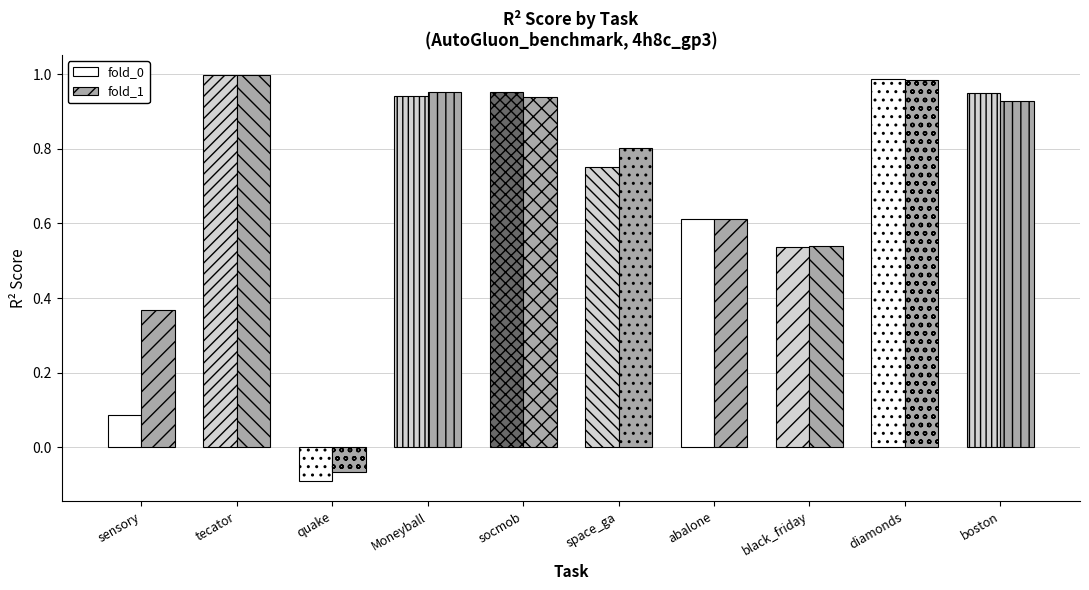

What is the difference between the maximum and minimum values in the fold_1 series?

1.1